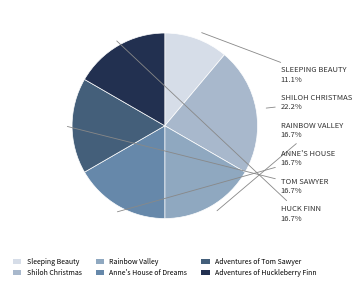

What is the smallest slice in the pie chart?

Sleeping Beauty